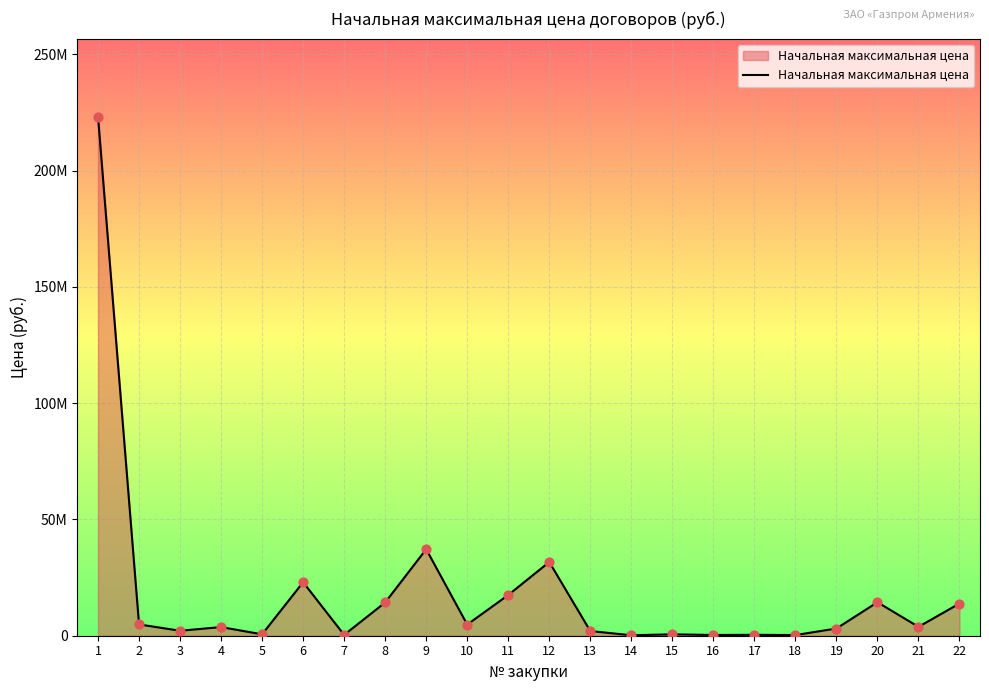

Approximately how many times larger is the value at 12 compared to 9?

0.9